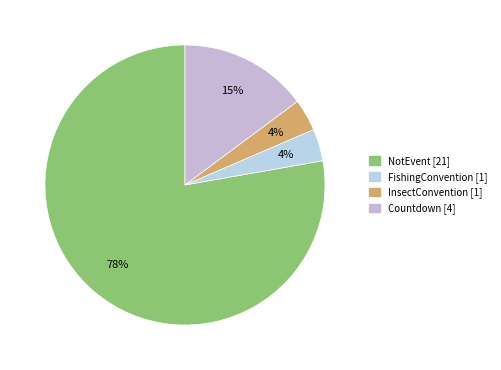

Do FishingConvention and NotEvent together represent more than half of the pie?

Yes